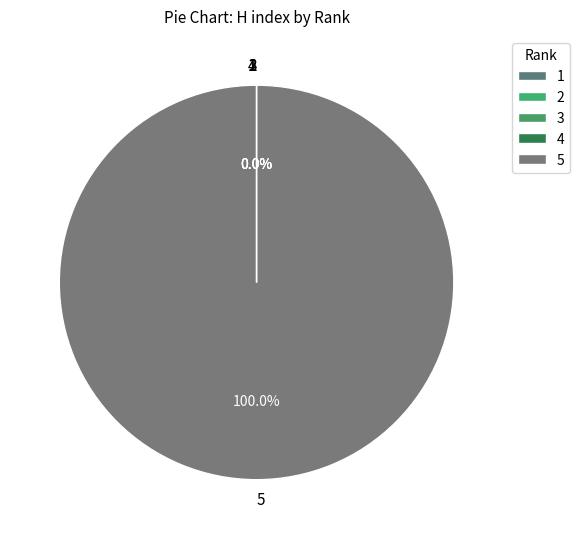

Does 5 represent more than half of the total?

Yes